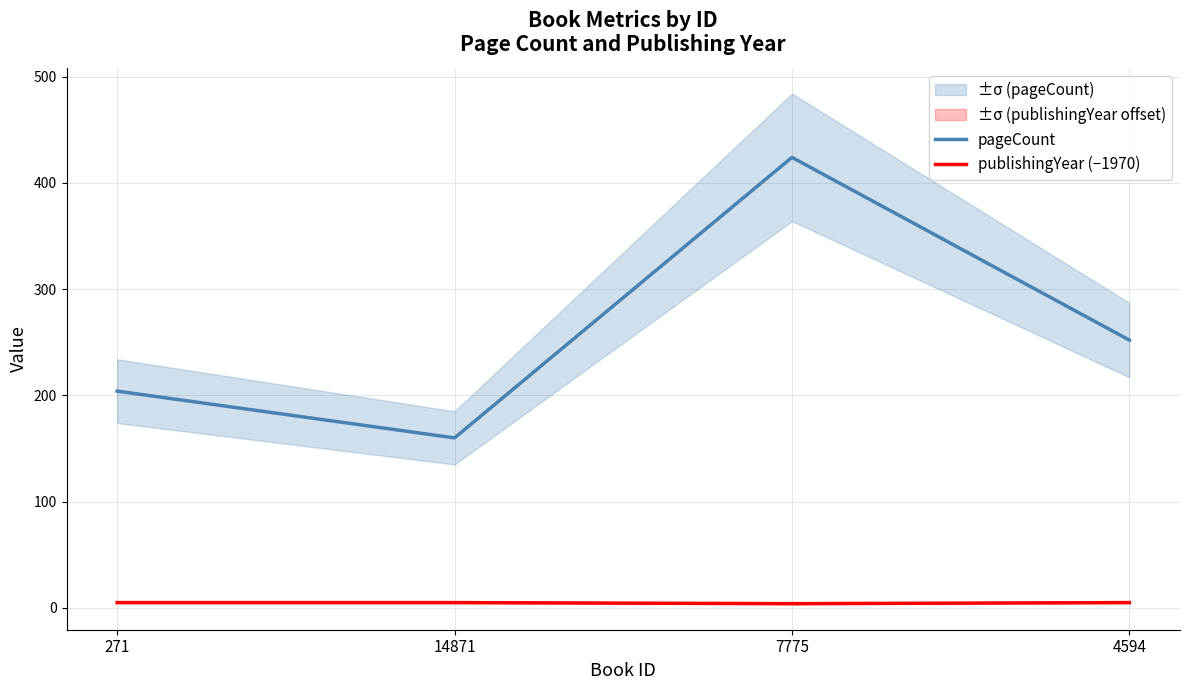

How many lines are shown in the chart?

2